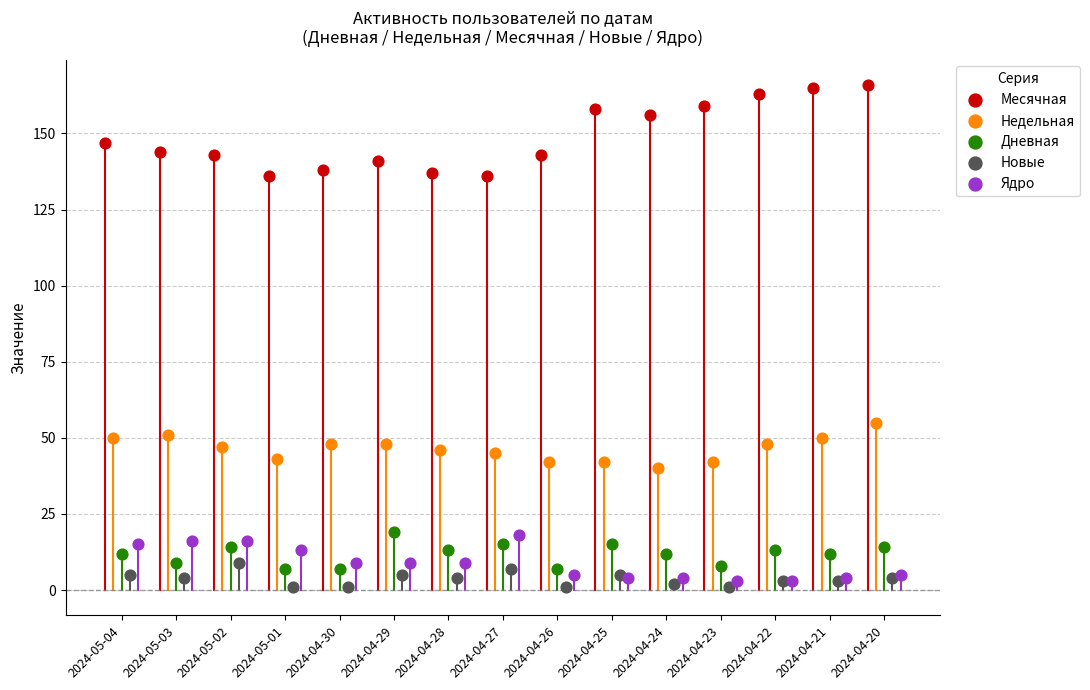

Which series has the widest spread of Y values?

Месячная